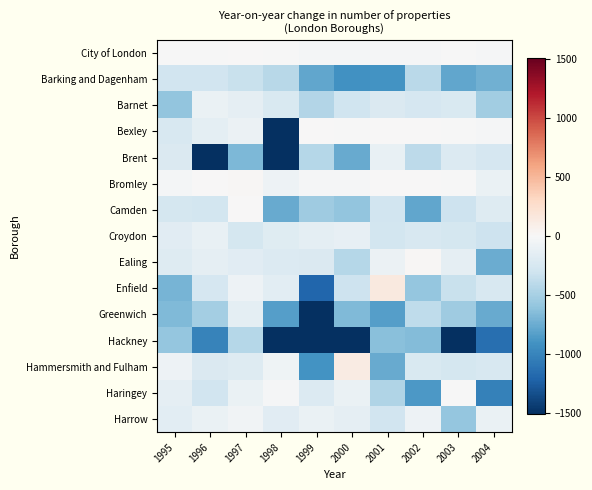

Rank the series at 1999 from lowest to highest value.

Hackney, Greenwich, Enfield, Hammersmith and Fulham, Barking and Dagenham, Camden, Barnet, Brent, Ealing, Haringey, Croydon, Harrow, City of London, Bromley, Bexley